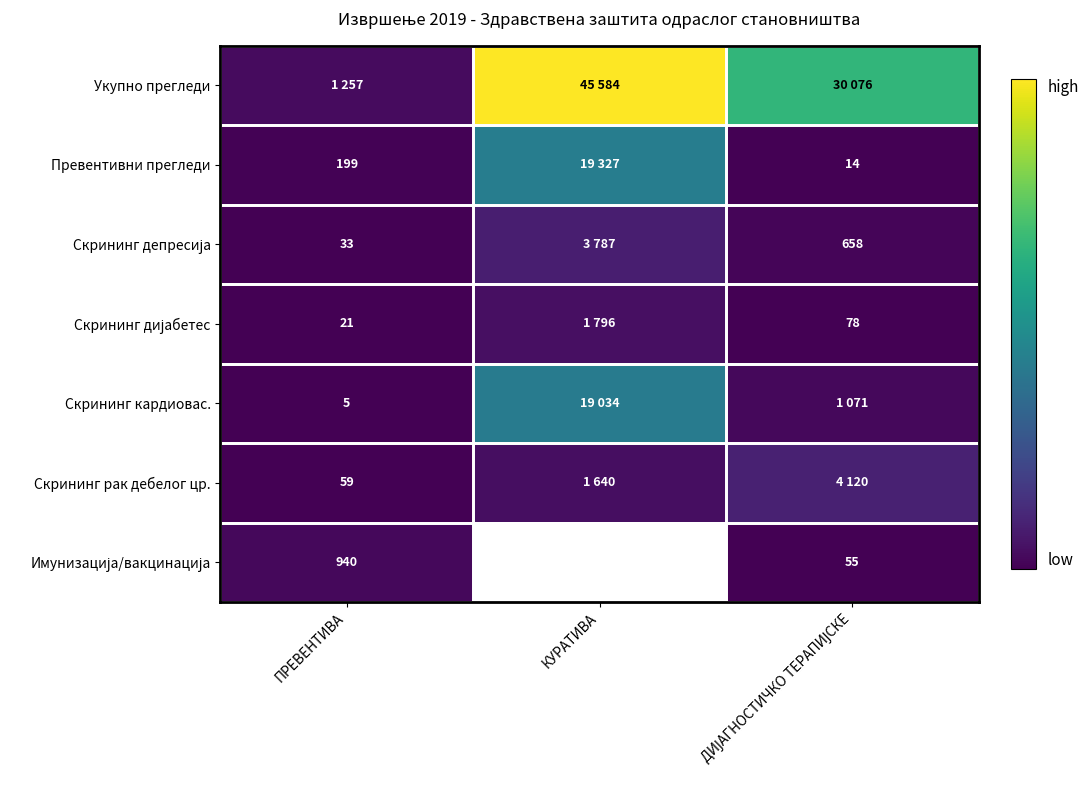

Between ПРЕВЕНТИВА and ДИЈАГНОСТИЧКО ТЕРАПИЈСКЕ, which is larger?

ДИЈАГНОСТИЧКО ТЕРАПИЈСКЕ